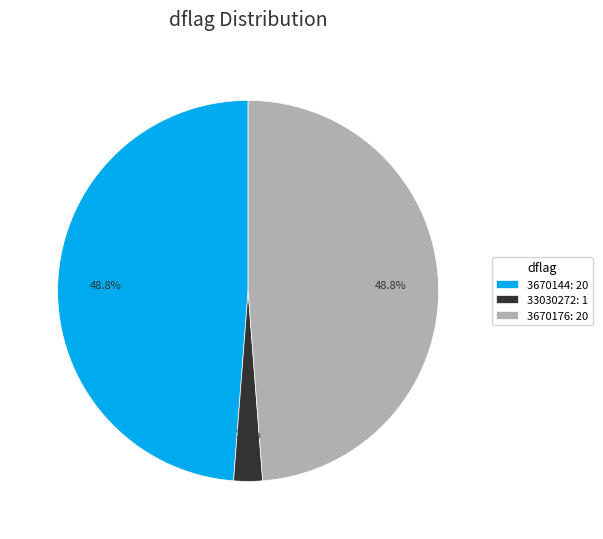

What is the ratio of the value at 3670176: 20 to the value at 3670144: 20?

1.0